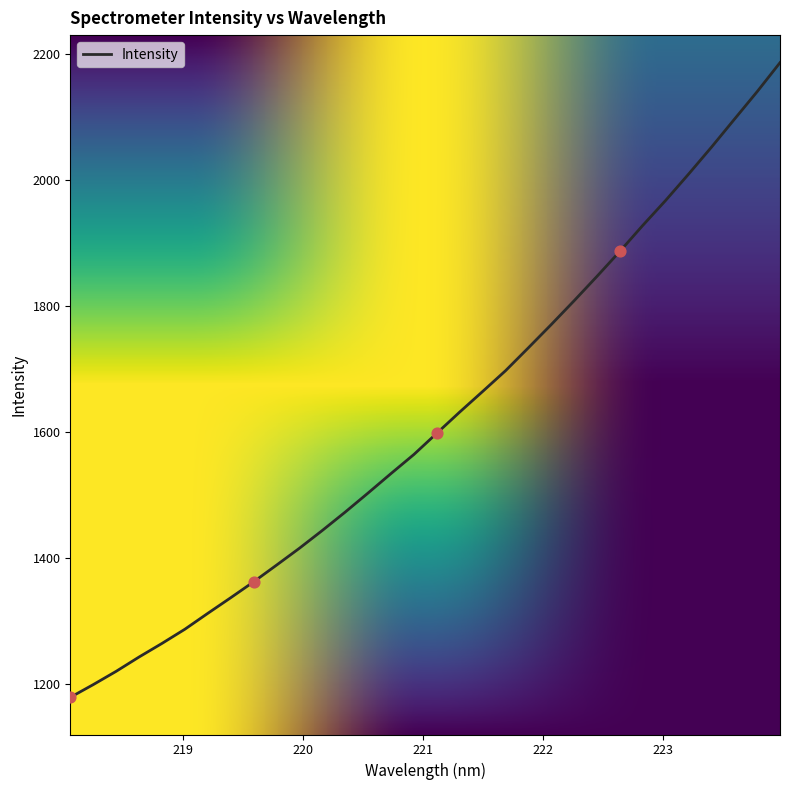

What is the difference between the maximum and minimum values?

1007.3